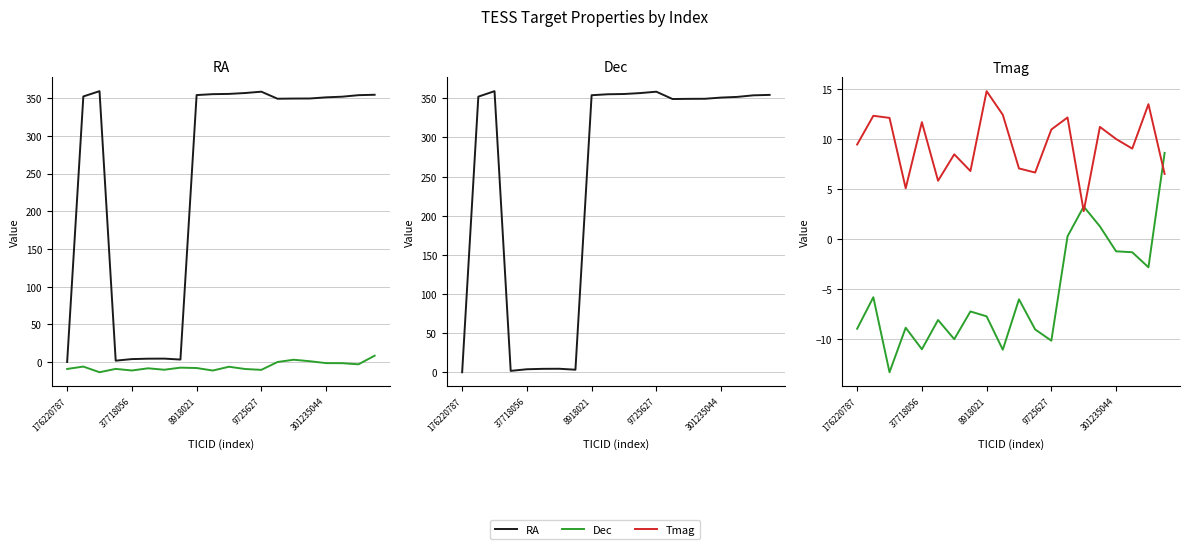

What is the maximum value shown in the chart?

359.1